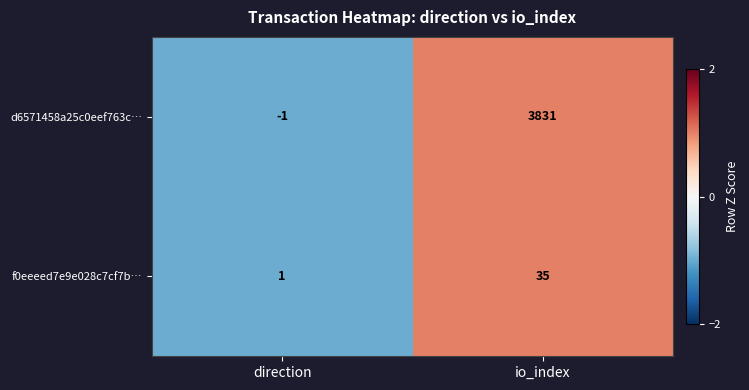

Rank the series by their maximum value, from highest to lowest.

d6571458a25c0eef763c…, f0eeeed7e9e028c7cf7b…